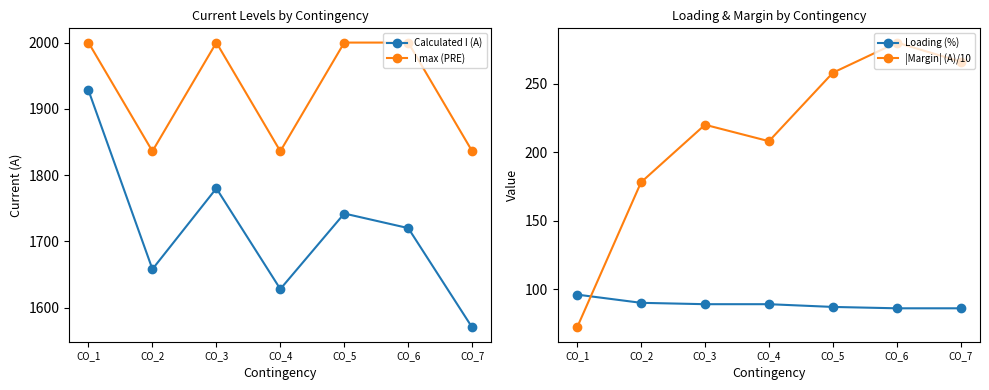

What is the difference between the Calculated I (A) values at CO_5 and CO_3?

38